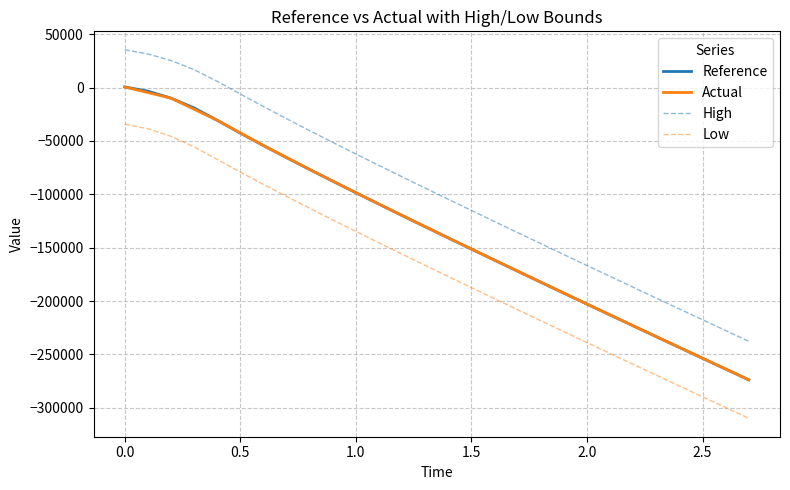

Which series has the widest spread of values?

Low